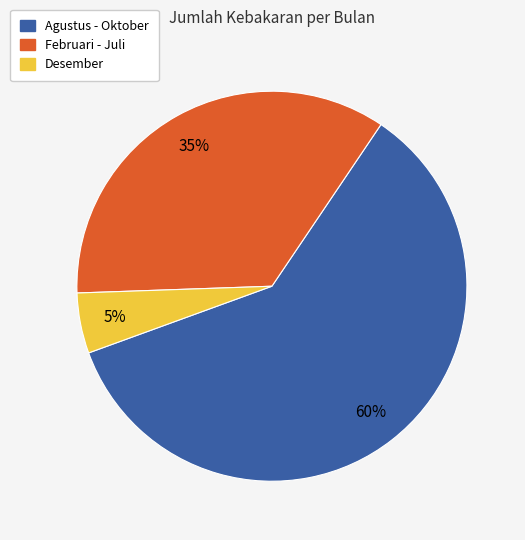

To the nearest percent, what is the average slice percentage?

33%